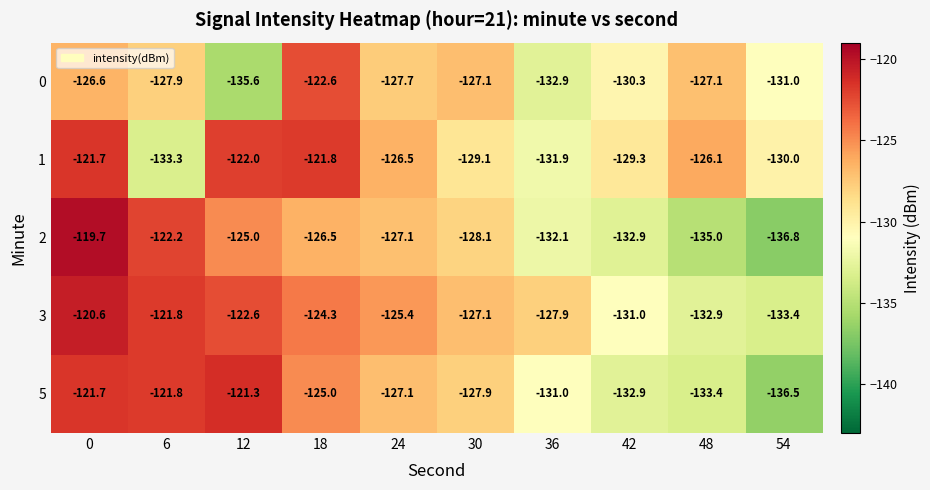

How many distinct data groups are displayed?

5